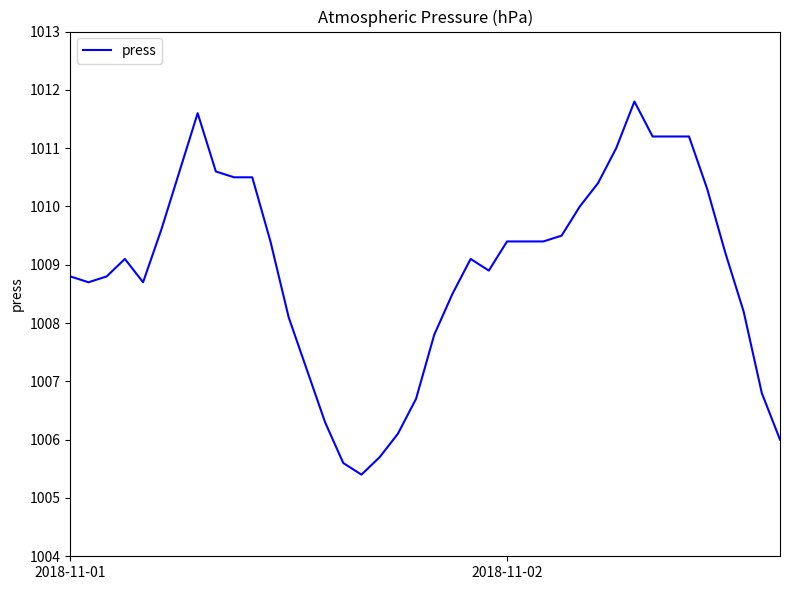

How many values are below 1009?

18